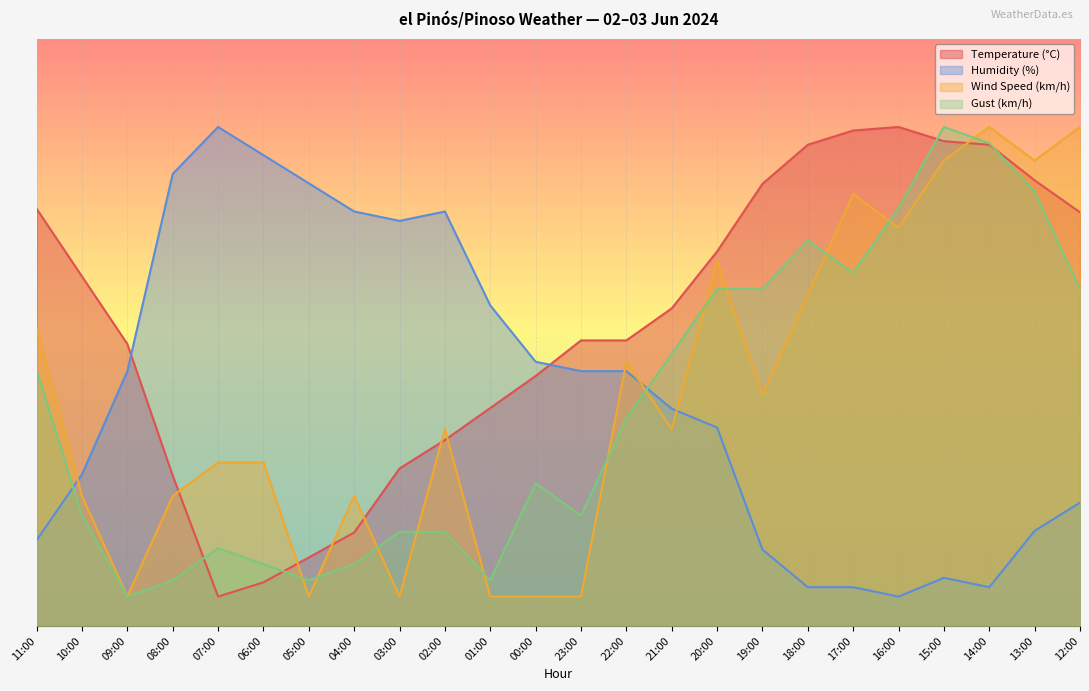

What position from the right is 00:00?

13